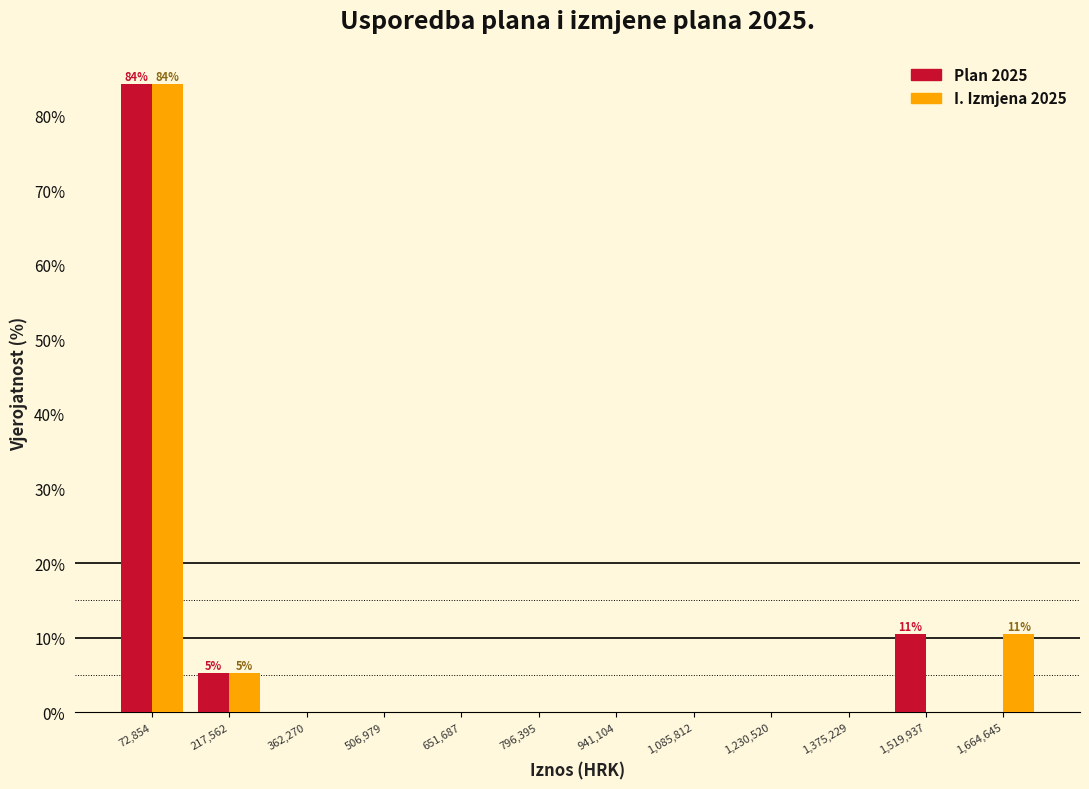

In the Plan 2025 series, which range on the x-axis has the tallest bar?

0 to 140000